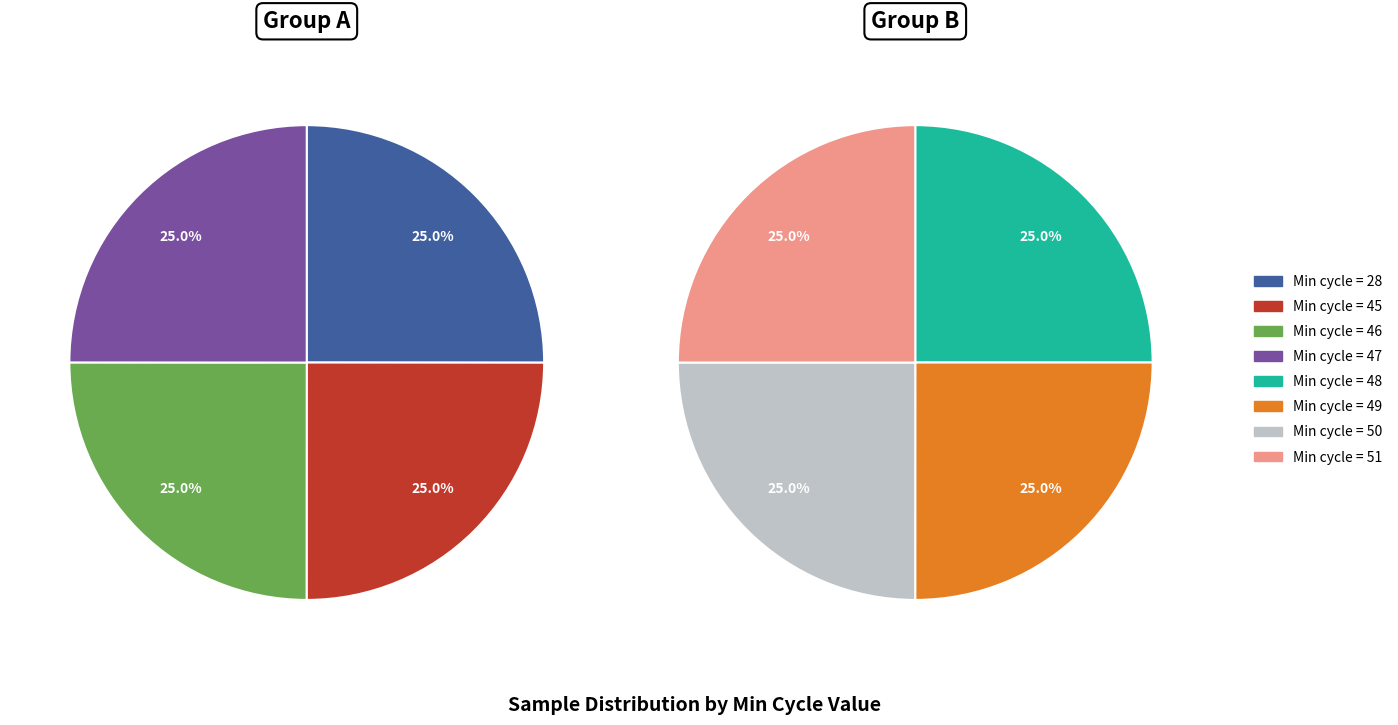

How many slices are in this pie chart?

8